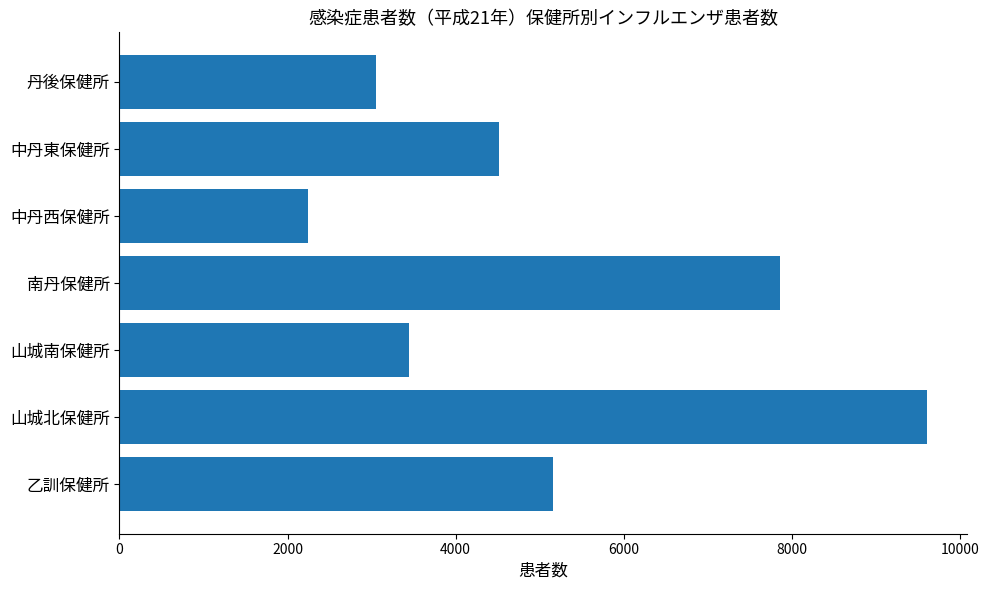

How many bars are there in total?

7